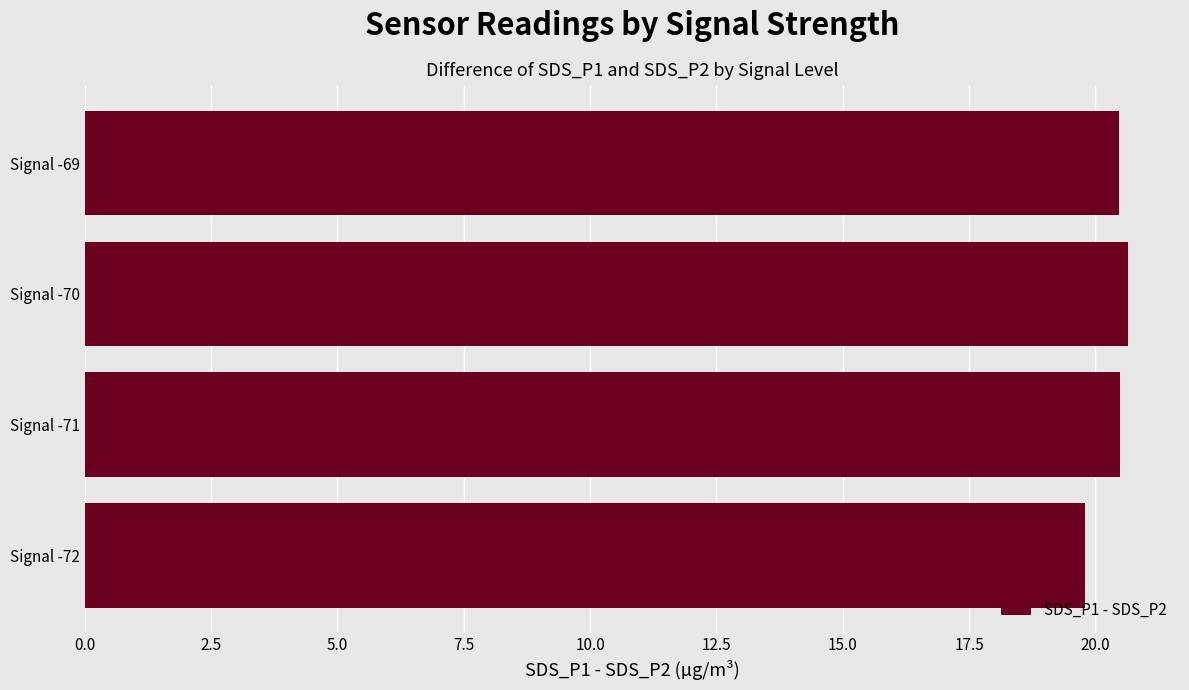

The value at Signal -69 is 20.5. True or false?

True